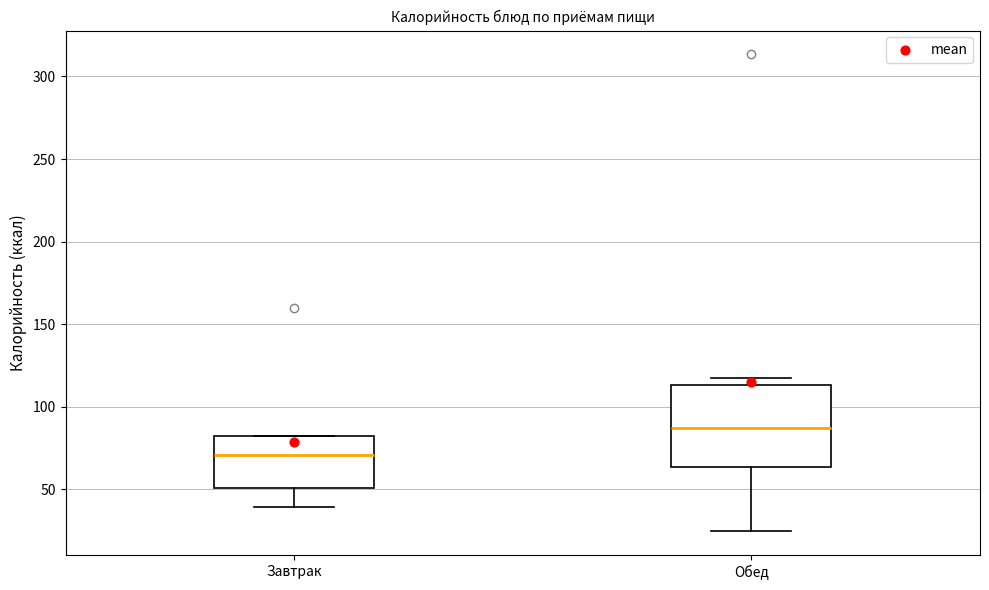

Where does the median line of the box for Обед sit on the y-axis? The values are not printed on the chart, so give them approximately, as read against the axis.

85